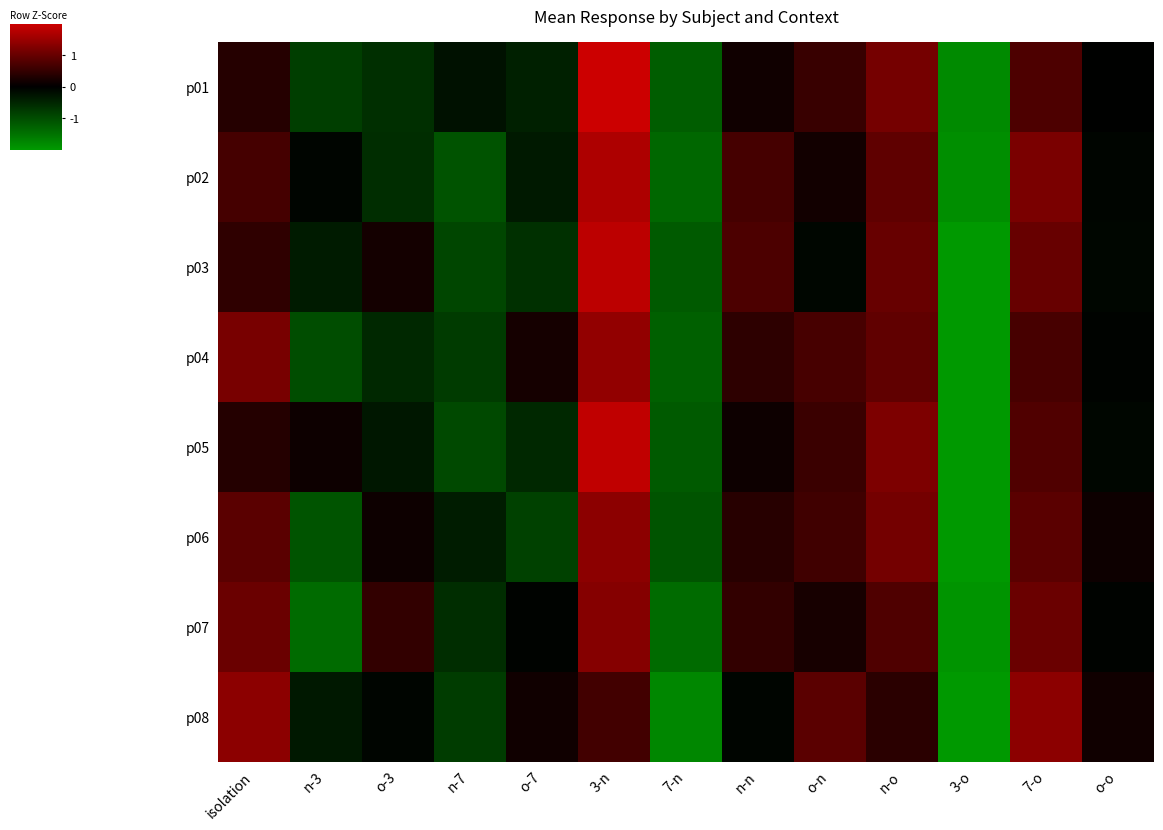

Which series has the largest range (max minus min)?

p01